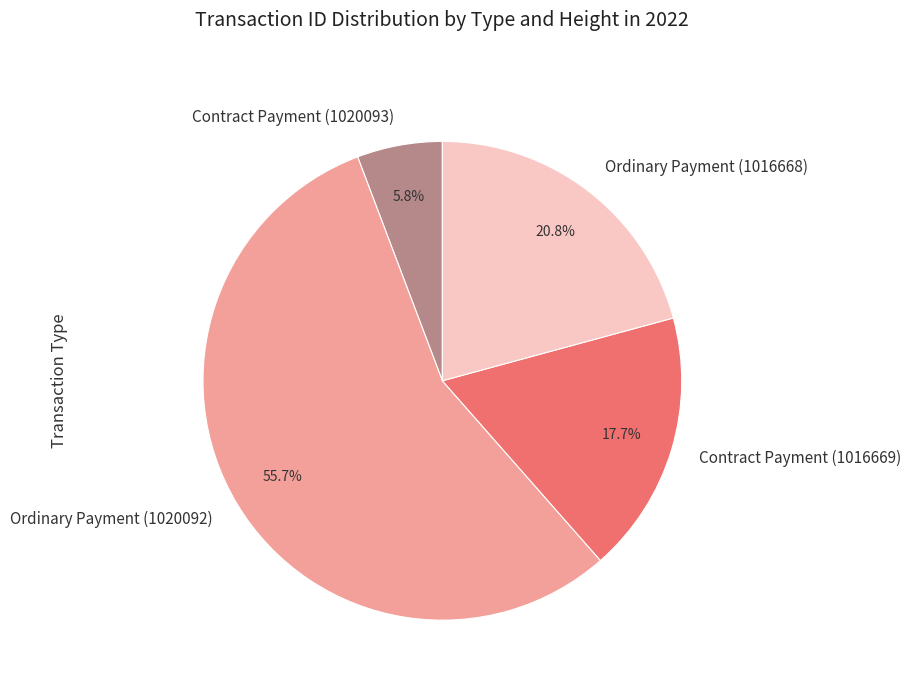

To the nearest percent, what is the combined percentage of Ordinary Payment (1020092) and Contract Payment (1016669)?

73%